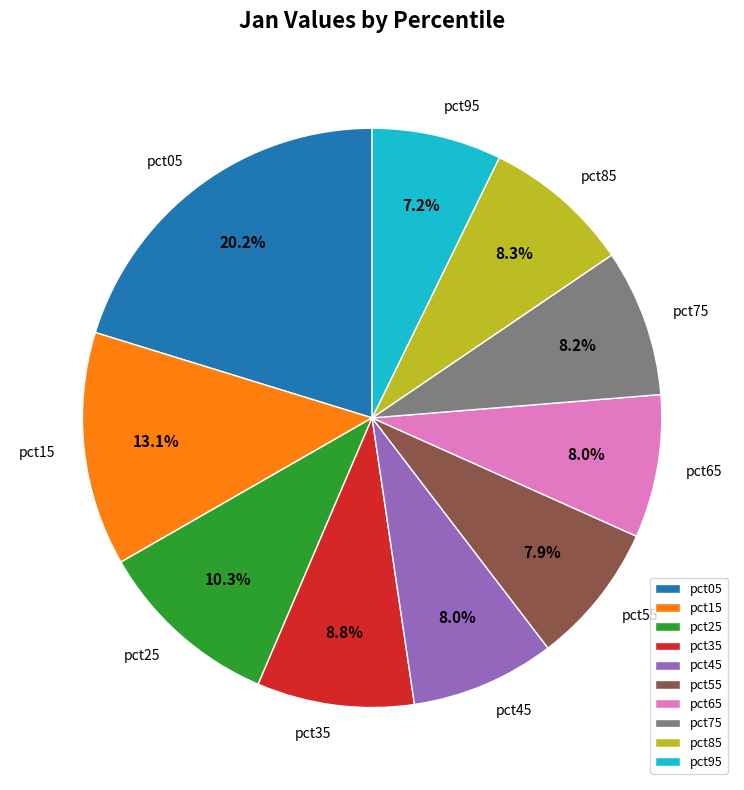

Between pct75 and pct35, which is larger?

pct35